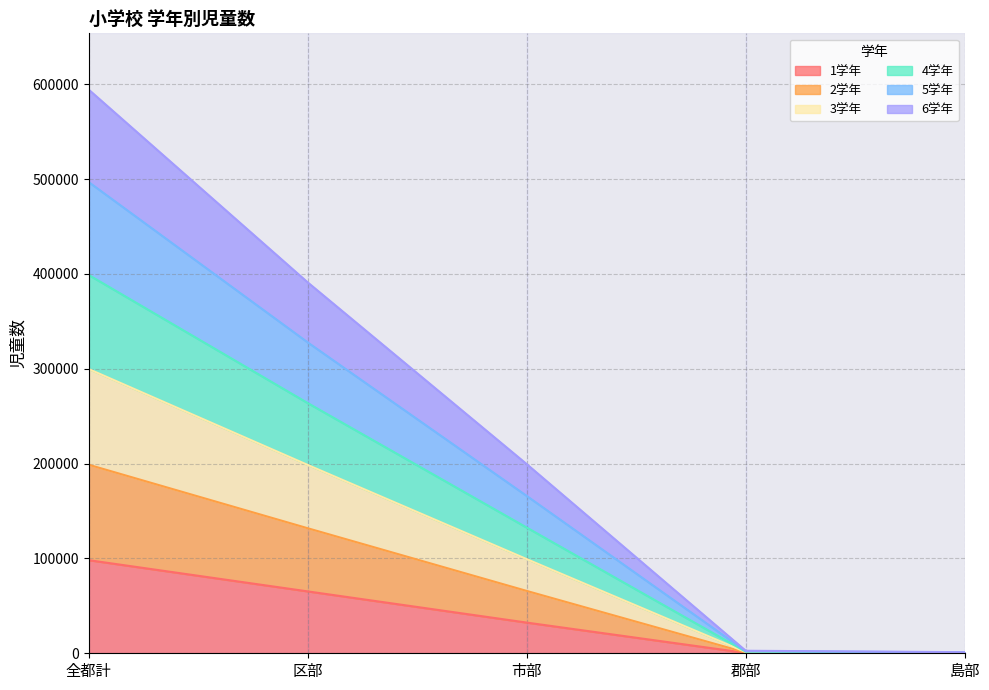

What is the average value of the 1学年 series?

39265